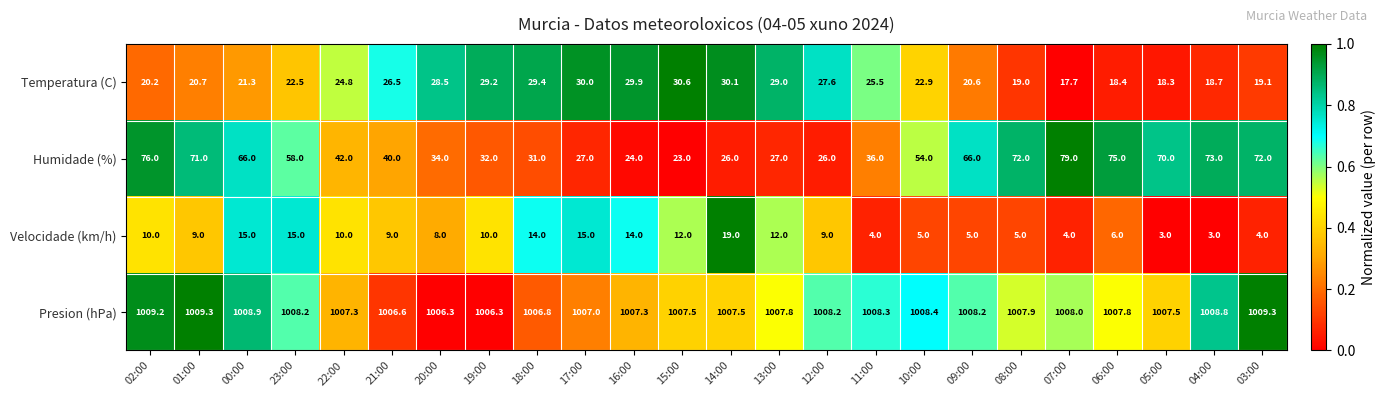

List the series in order of their peak value, highest first.

Presion (hPa), Humidade (%), Temperatura (C), Velocidade (km/h)